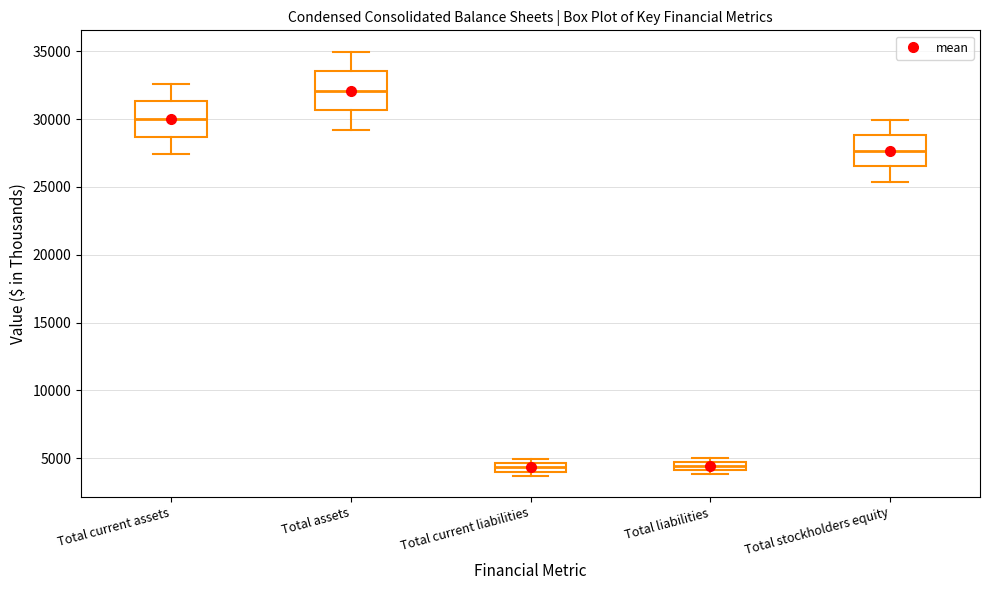

Where is the lower edge of the box for Total current liabilities on the y-axis? The values are not printed on the chart, so give them approximately, as read against the axis.

4000